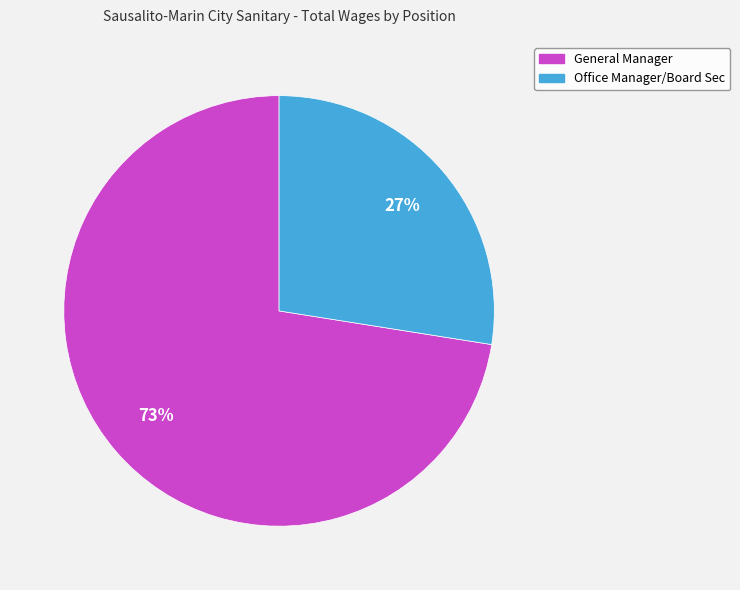

Which category accounts for the majority?

General Manager